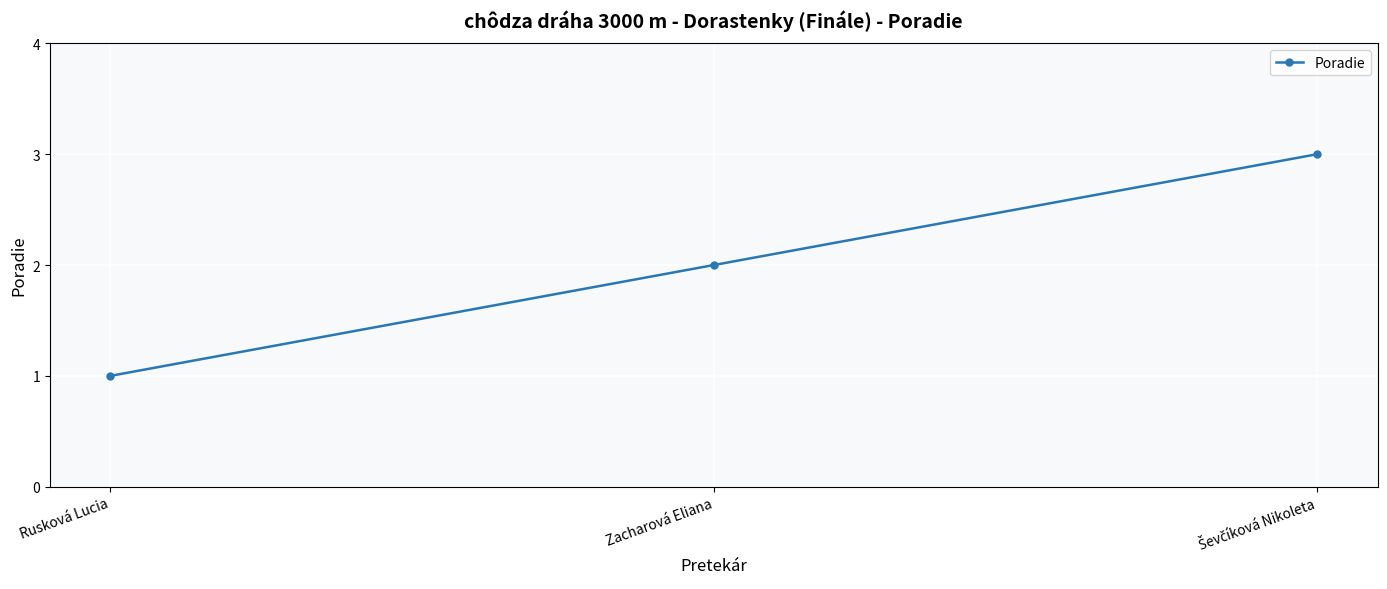

What is the smallest value displayed?

1